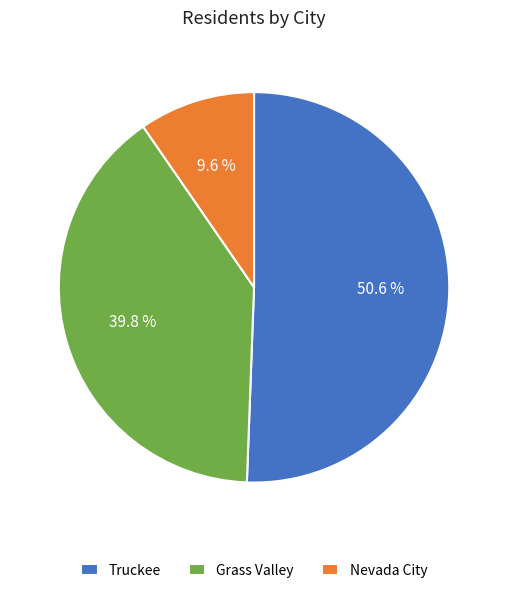

How many slices are in this pie chart?

3